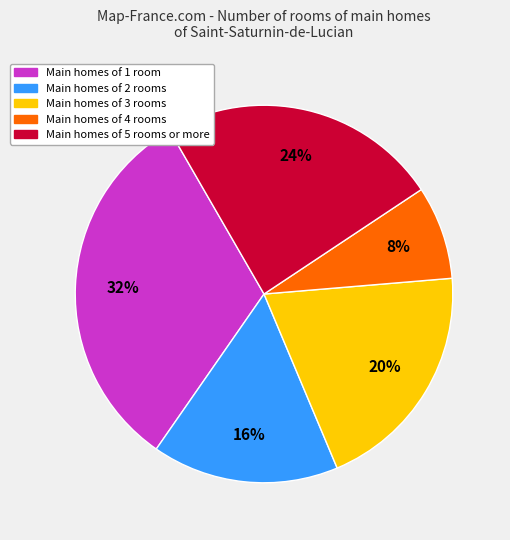

Is it true that Main homes of 5 rooms or more is 37% of the pie?

False